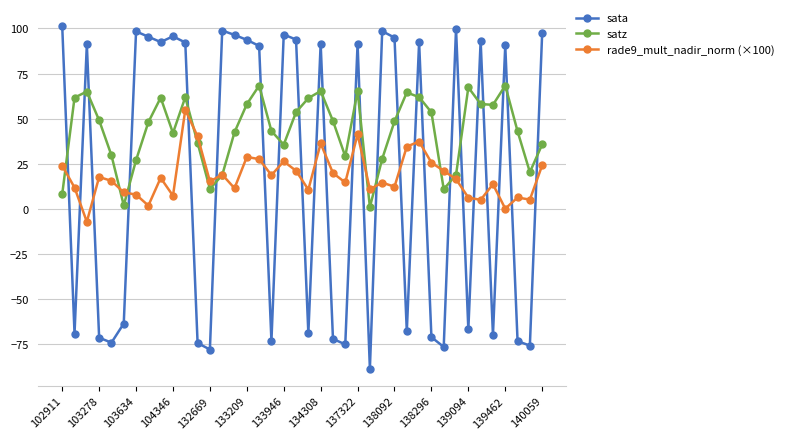

True or false: rade9_mult_nadir_norm (×100) has more than 0 points higher than both neighbors.

True